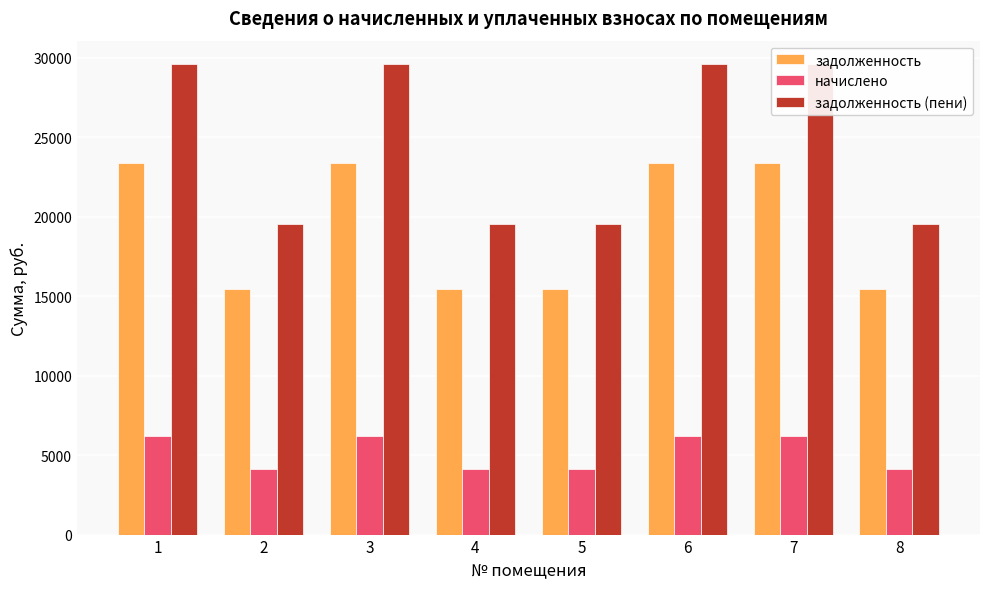

What is the minimum value shown in the chart?

4096.0